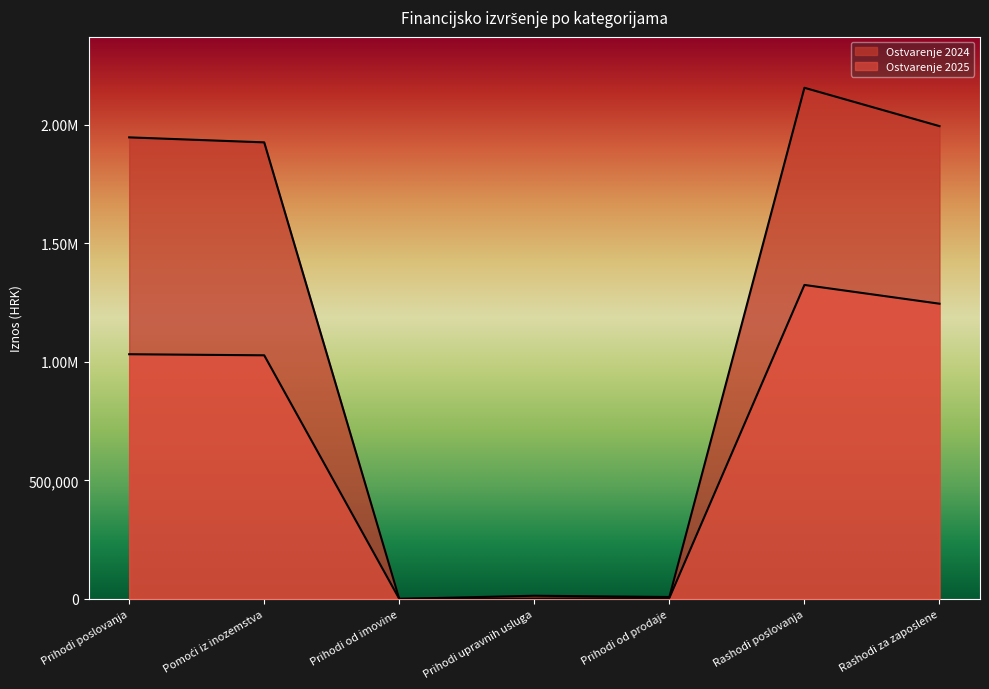

How many lines are shown in the chart?

2